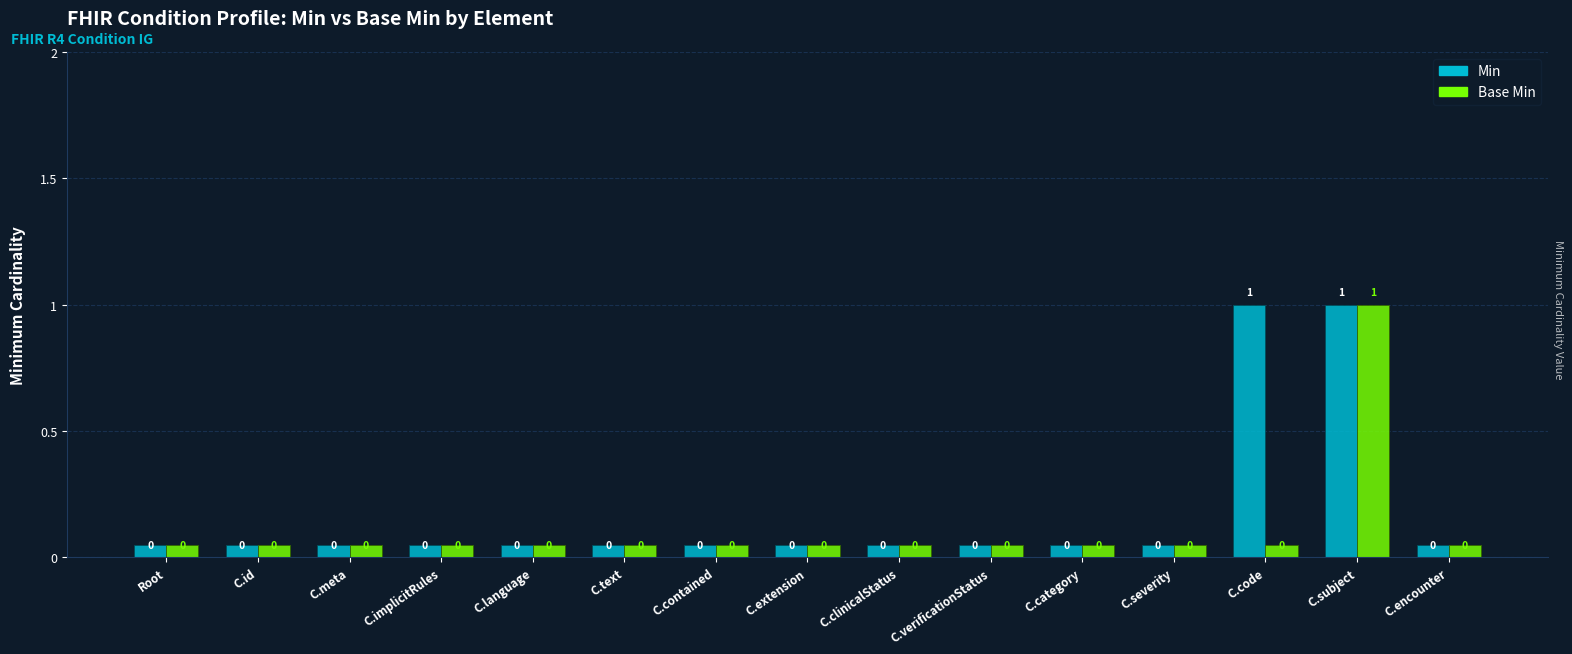

At how many categories does at least one series exceed 0?

2